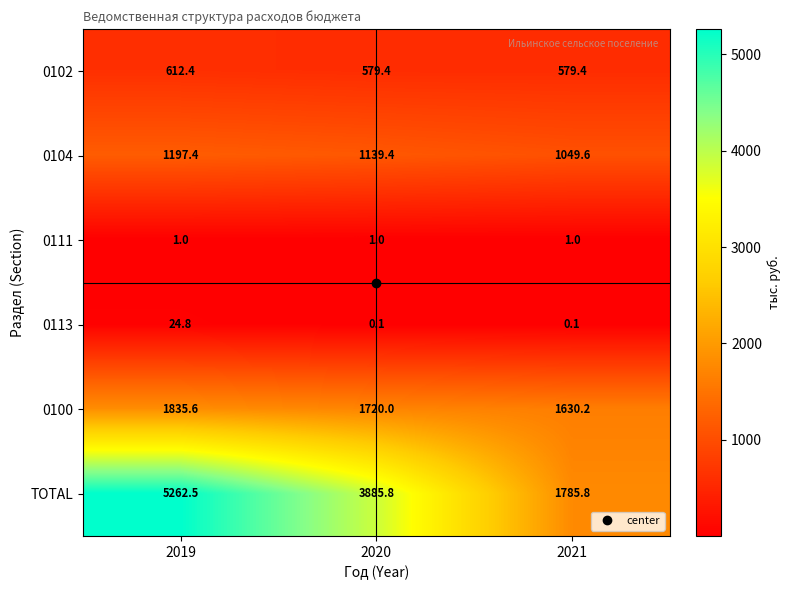

At which category is the sum across all series the highest?

2019